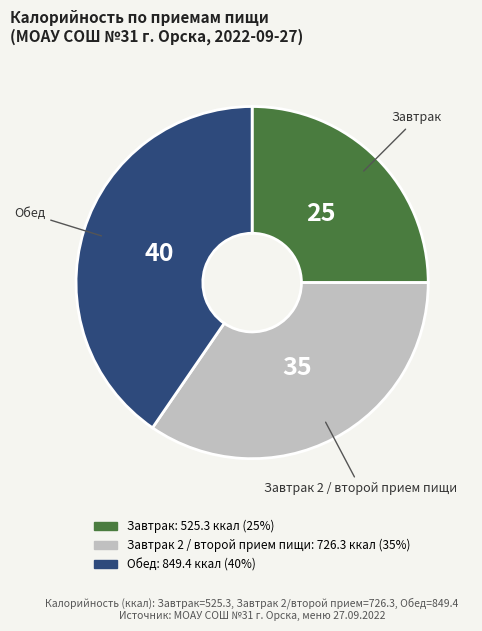

Is there any slice that represents more than half of the pie?

No